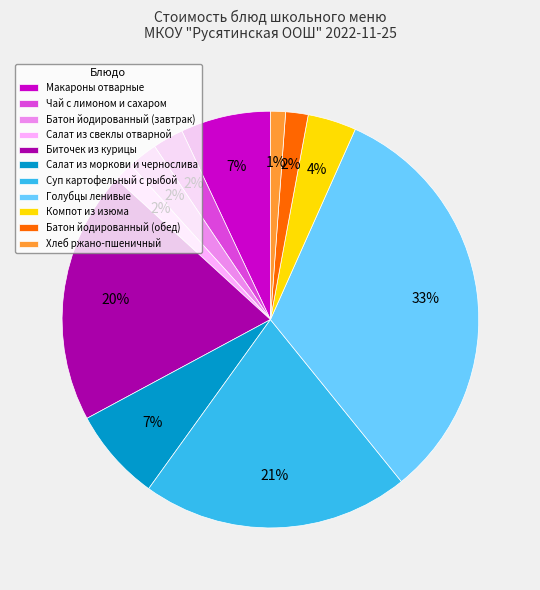

Is there any slice that represents more than half of the pie?

No